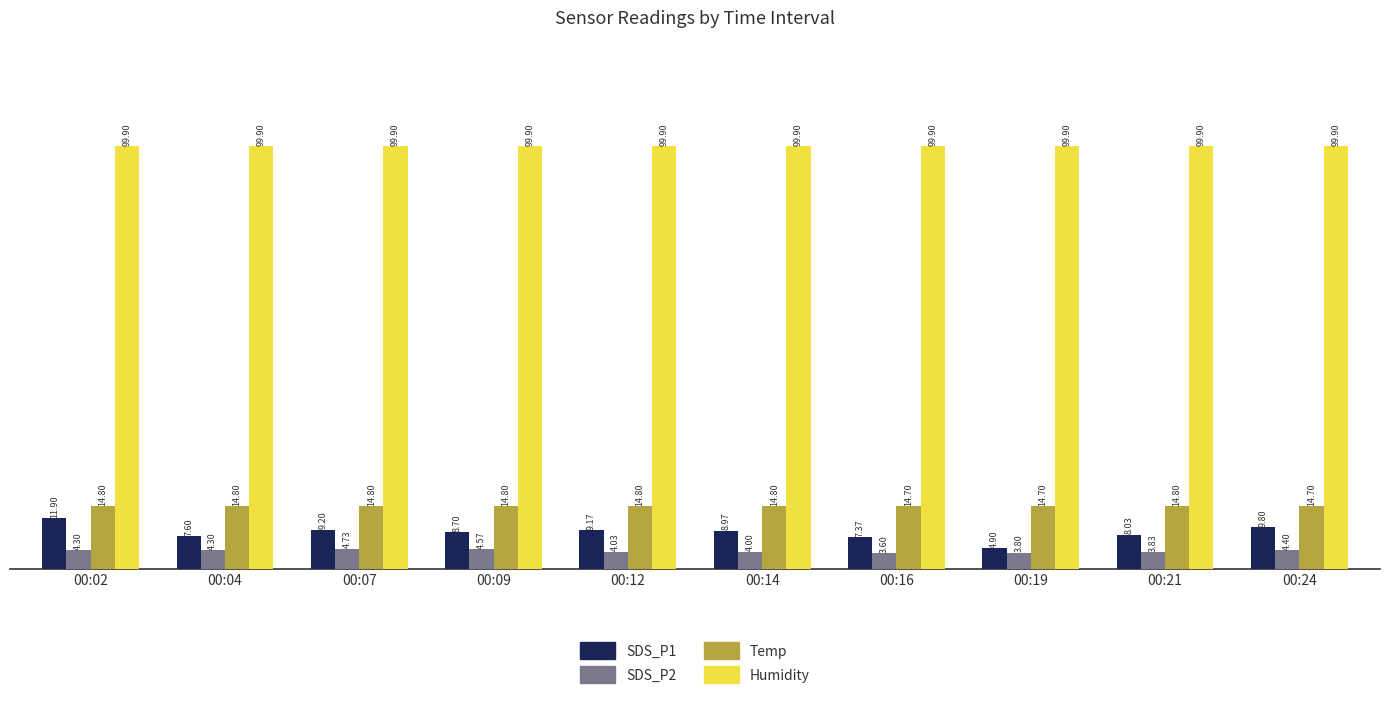

What is the difference between the highest and lowest values at 00:14?

95.9